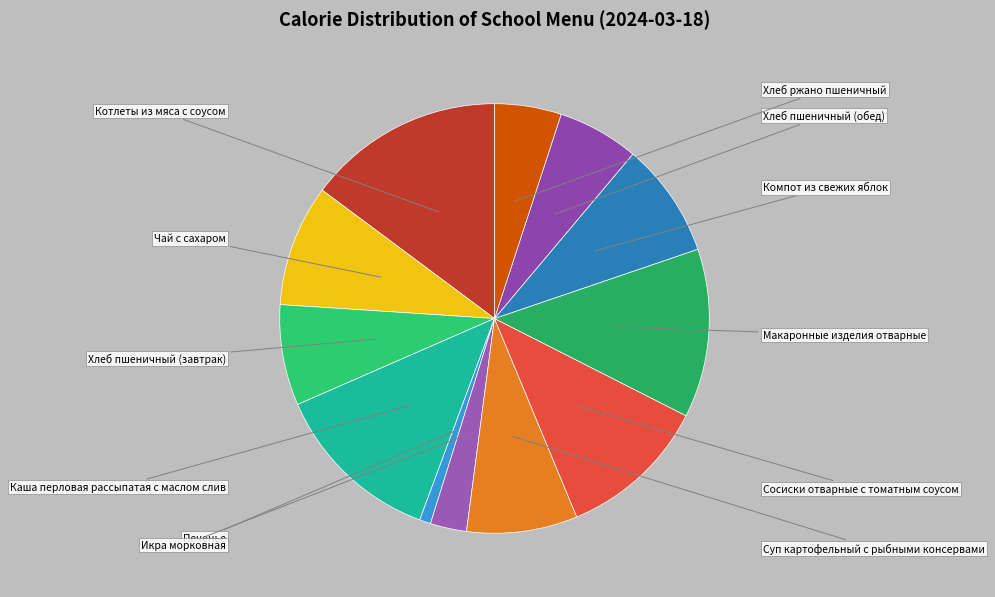

To the nearest percent, what portion does Хлеб пшеничный (завтрак) represent?

8%